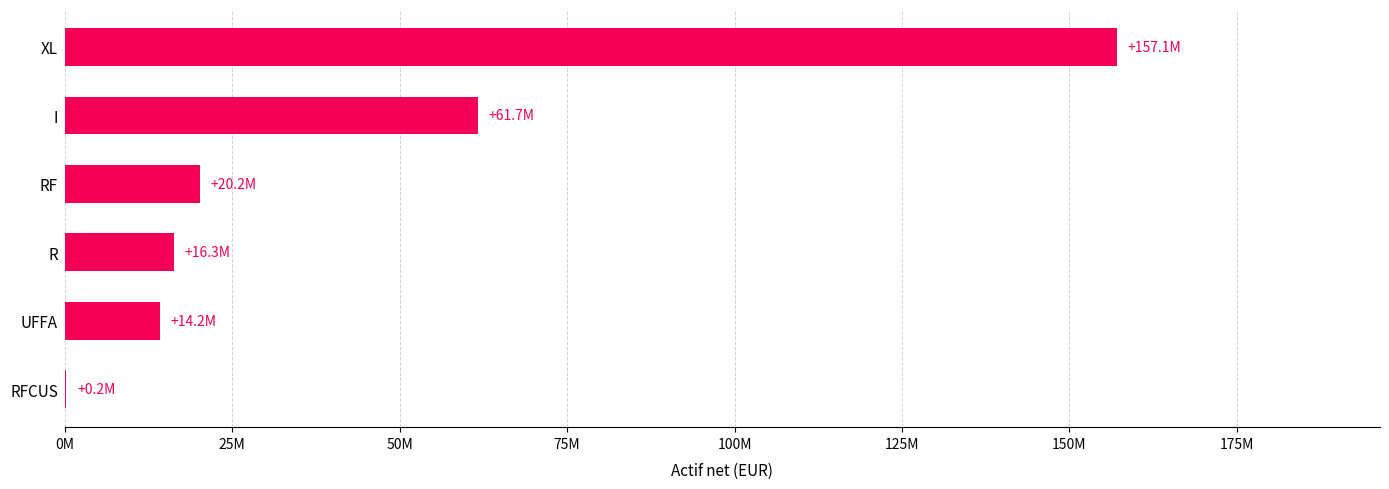

Are the bars horizontal?

Yes